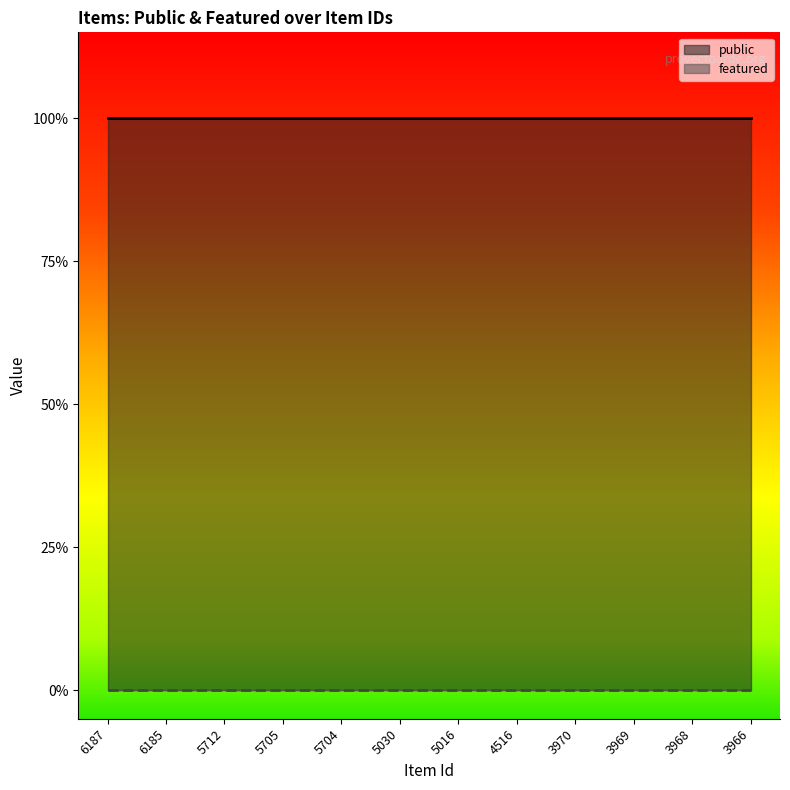

Rank the series by their average value, from lowest to highest.

featured, public